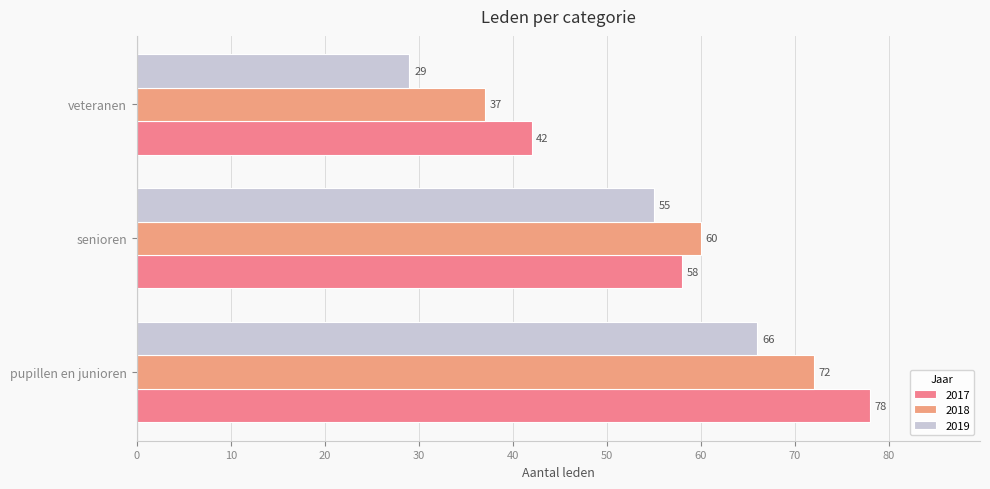

True or false: 2018 has a value of 72 at pupillen en junioren.

True